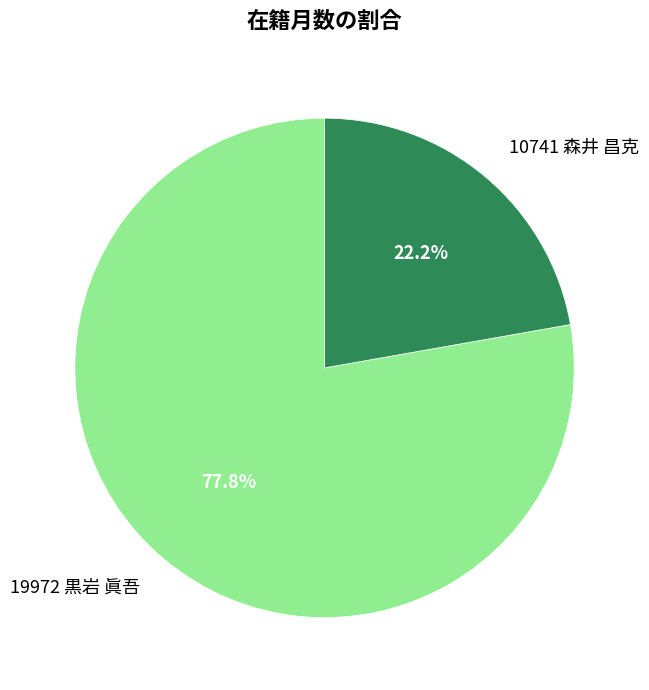

Is the sum of 19972 黒岩 眞吾 and 10741 森井 昌克 greater than half?

Yes